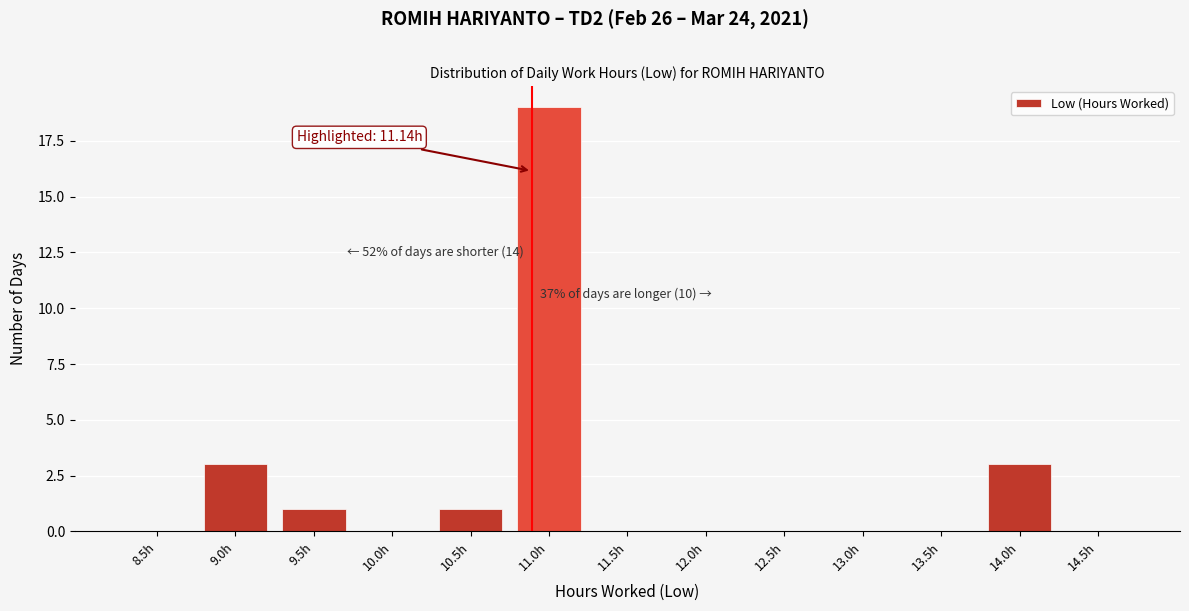

Reading right to left, extract all data points from this chart.

14.5h=0	14.0h=3	13.5h=0	13.0h=0	12.5h=0	12.0h=0	11.5h=0	11.0h=19	10.5h=1	10.0h=0	9.5h=1	9.0h=3	8.5h=0